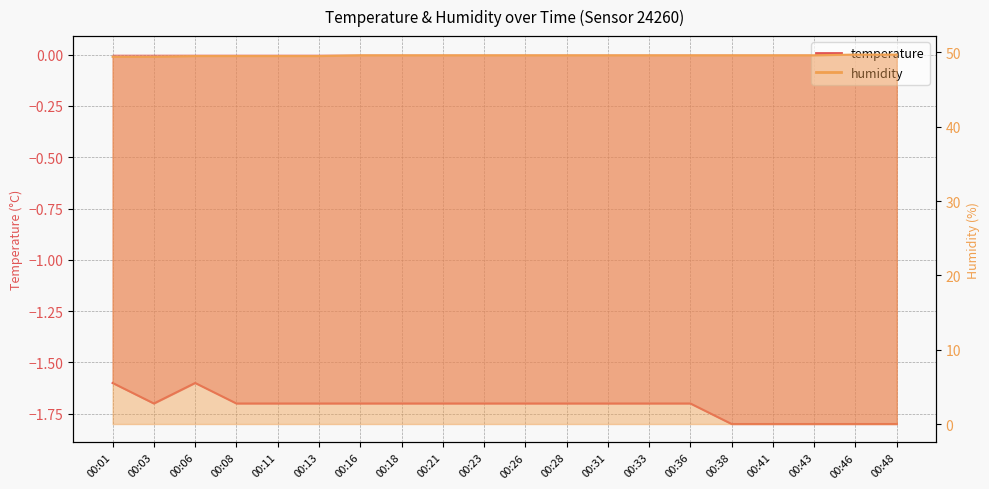

Rank the series by their maximum value, from lowest to highest.

temperature, humidity